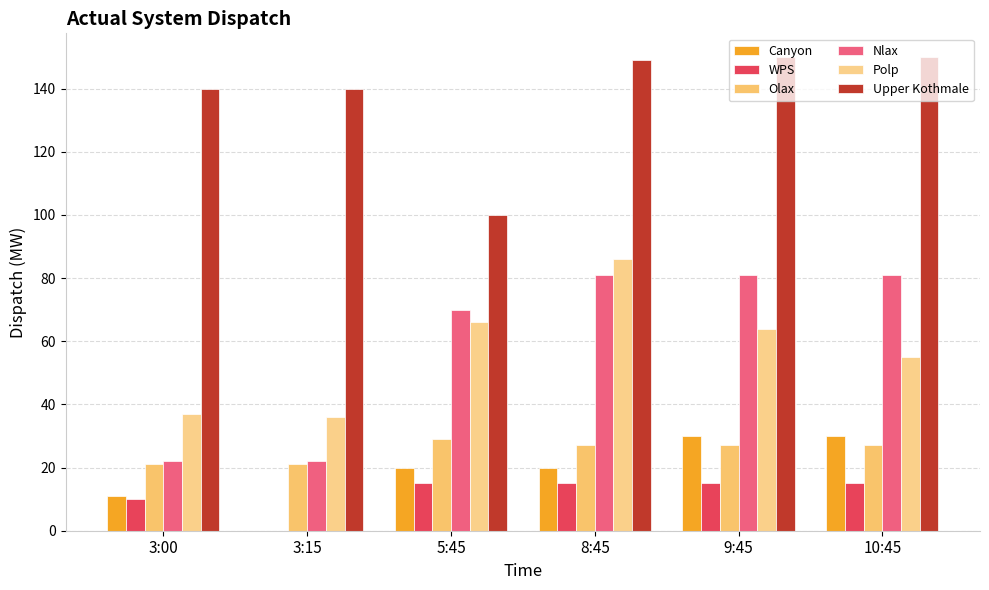

Is the value of Olax at 8:45 greater than the value of Upper Kothmale at 5:45?

No